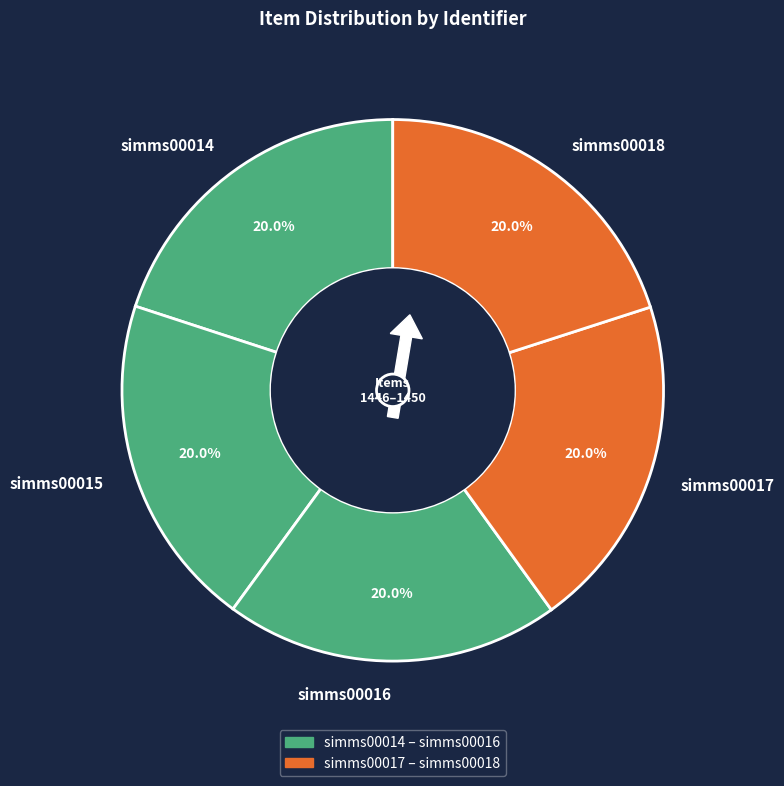

Does simms00014 represent more than half of the total?

No